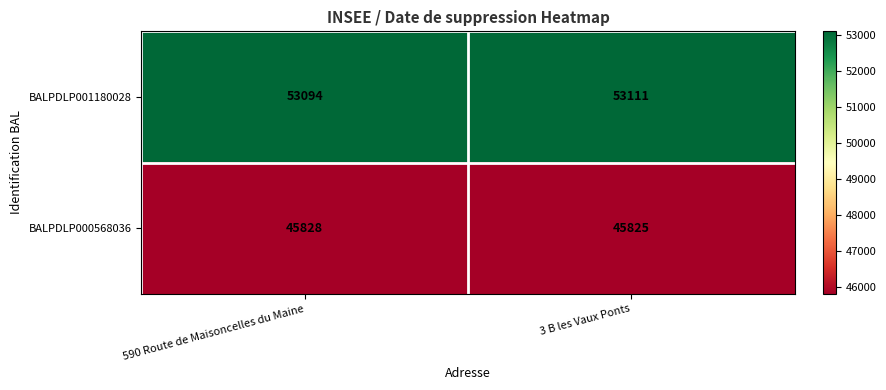

What is the minimum value shown in the chart?

45825